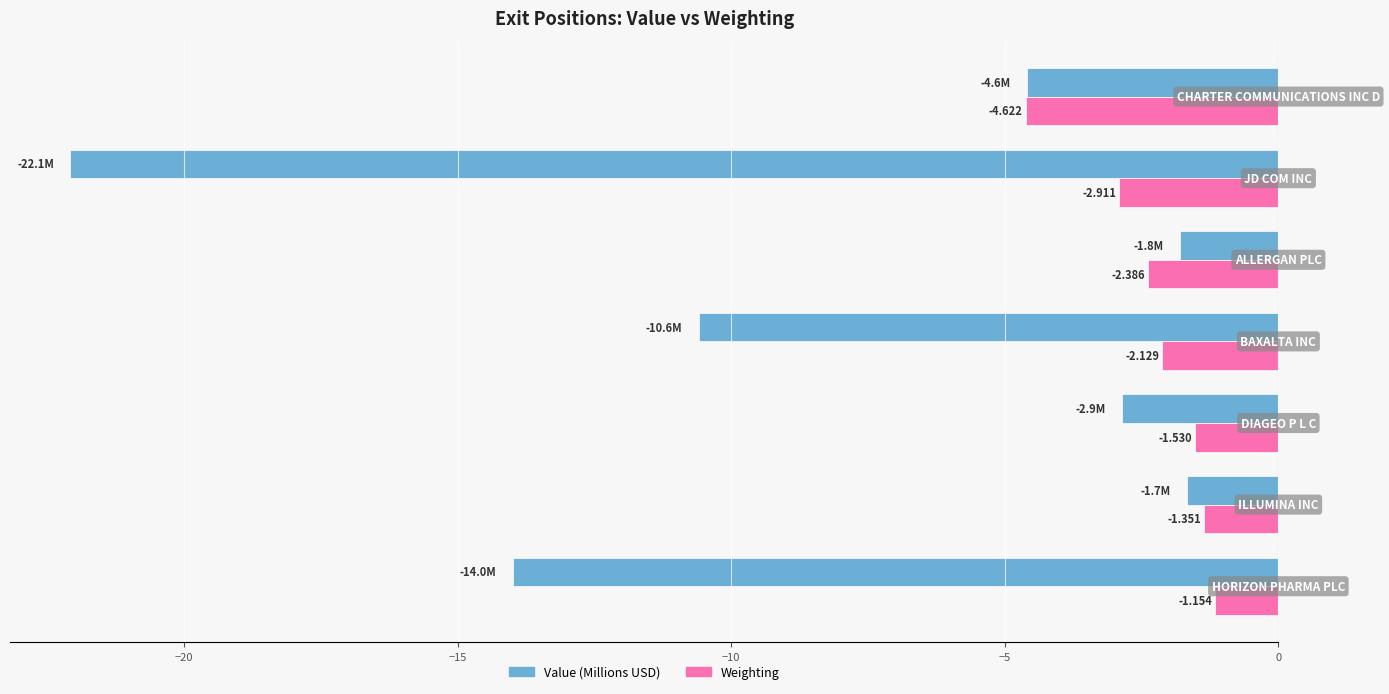

Which series has the largest total across all categories?

Weighting